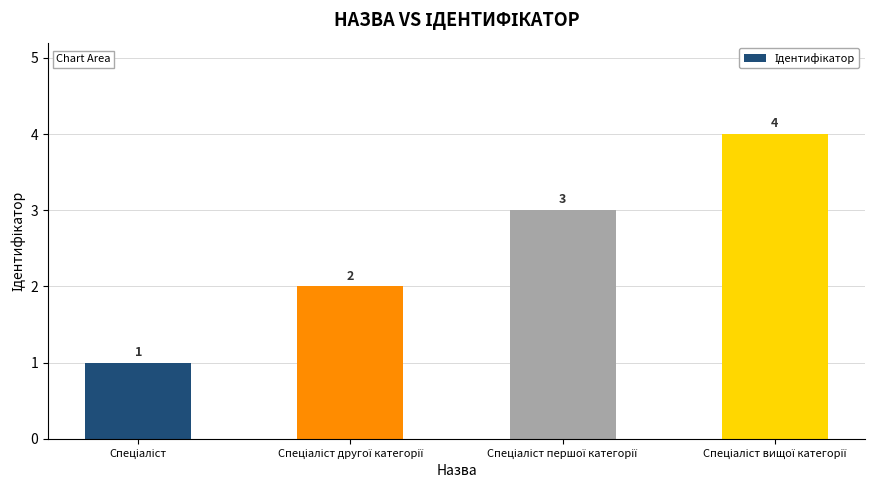

How many values are between 2 and 4?

3